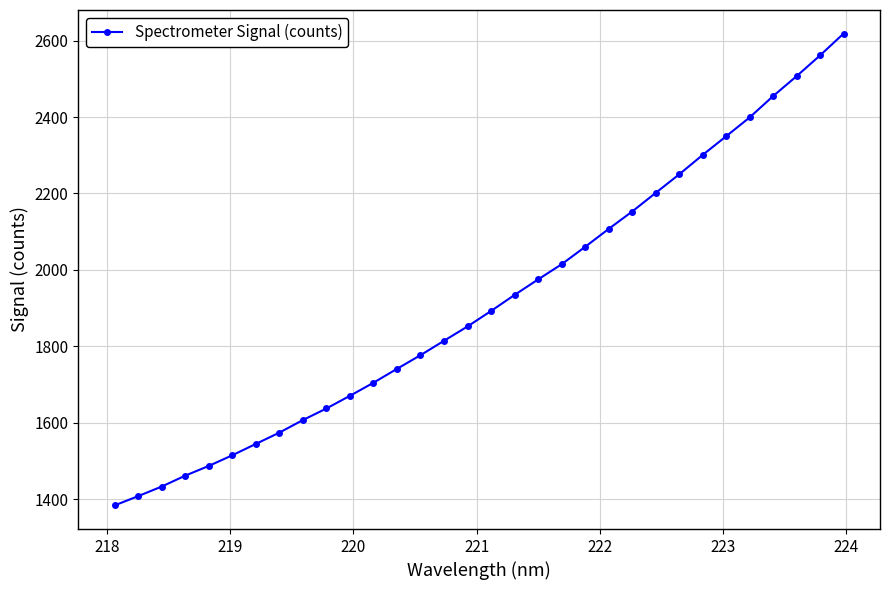

What is the value of the 31st point from the left?

2561.3